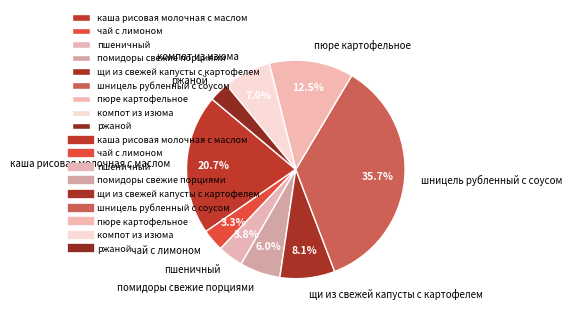

Is there any slice that represents more than half of the pie?

No